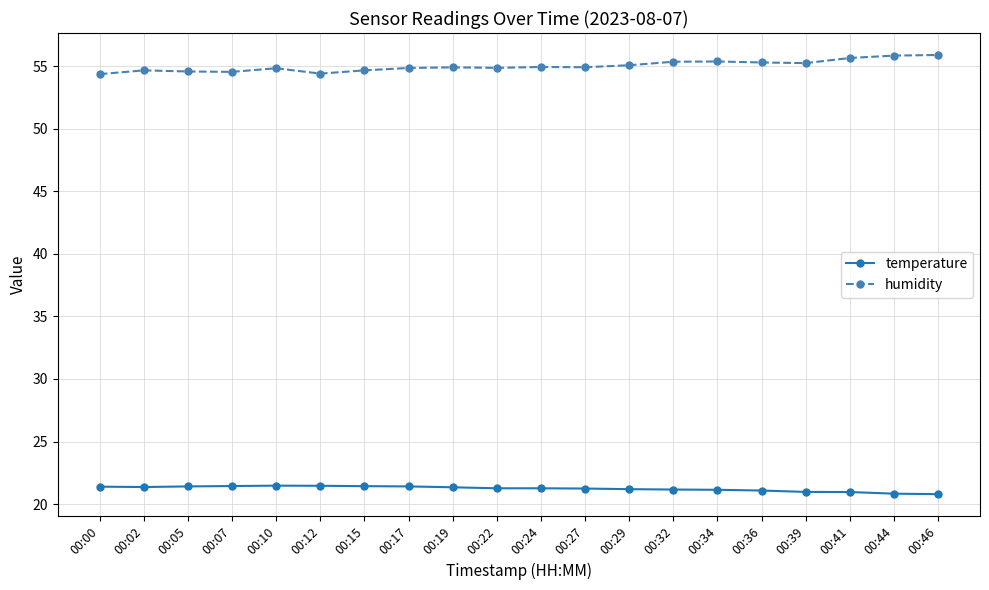

True or false: temperature and humidity cross at least once.

False